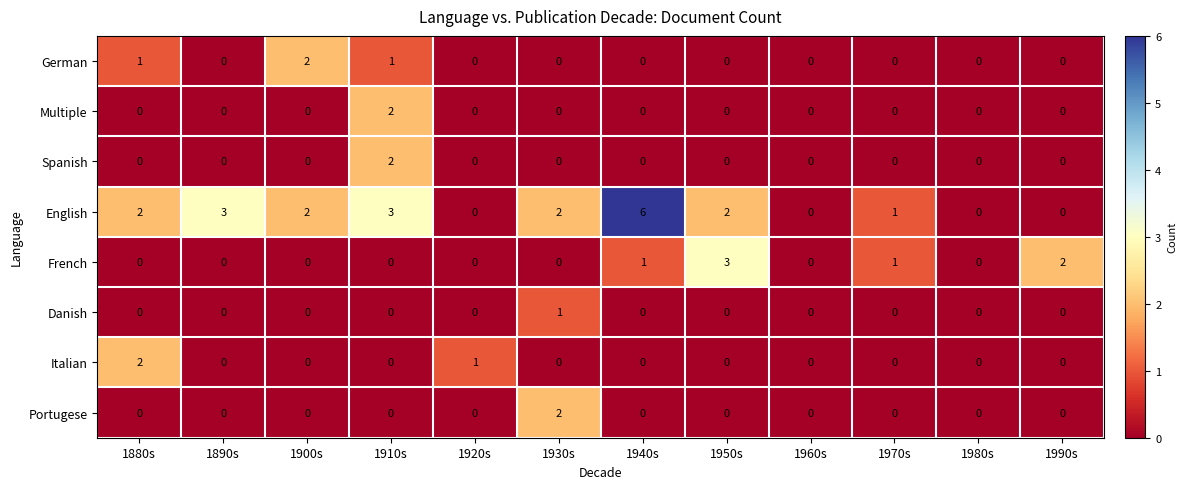

What value does the English series have at 1890s?

3